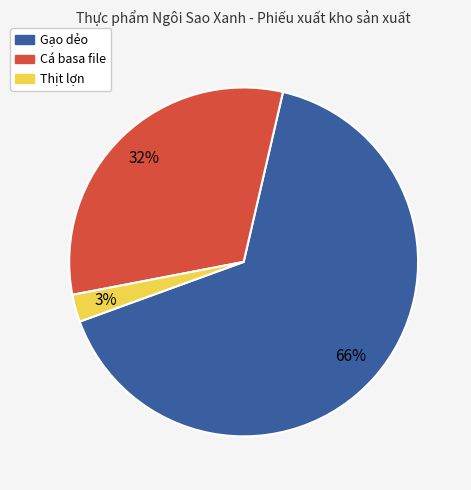

Count the number of slices in the pie.

3